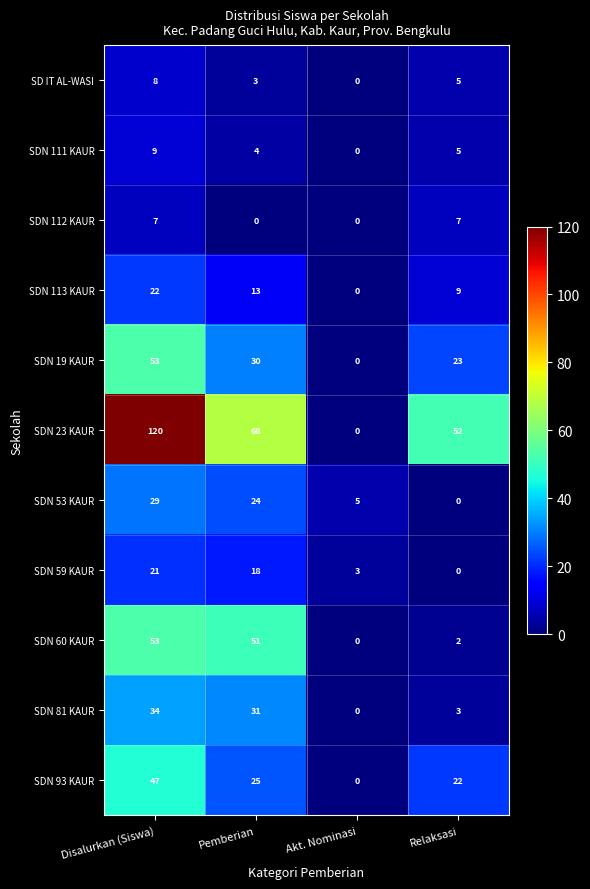

What is the spread (max minus min) of values at Akt. Nominasi?

5